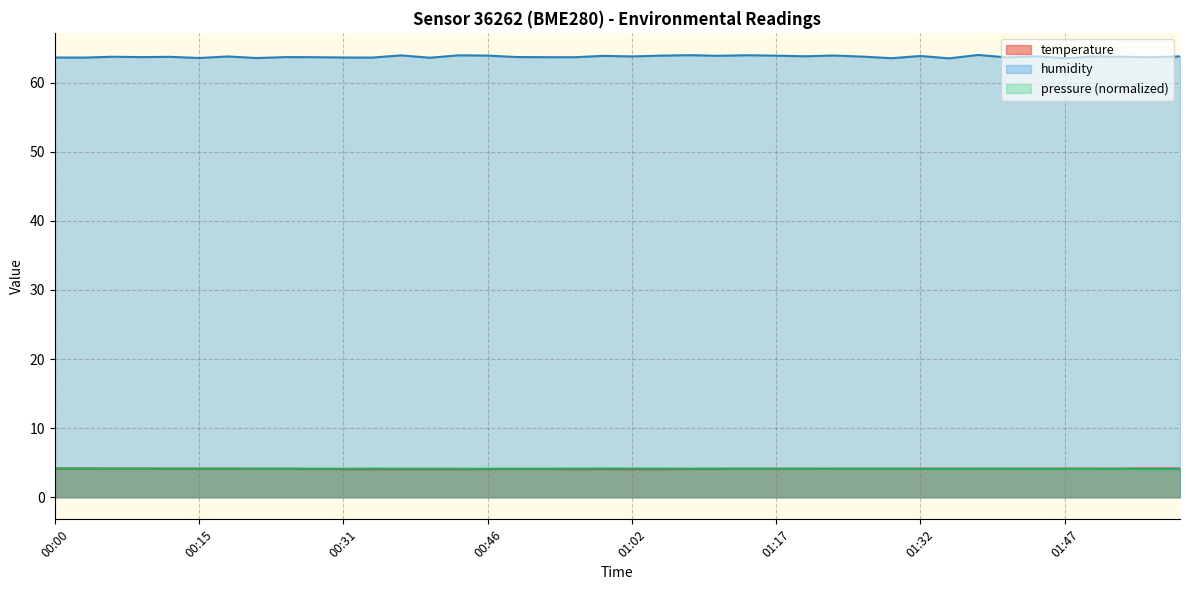

Which series has the largest total across all categories?

humidity